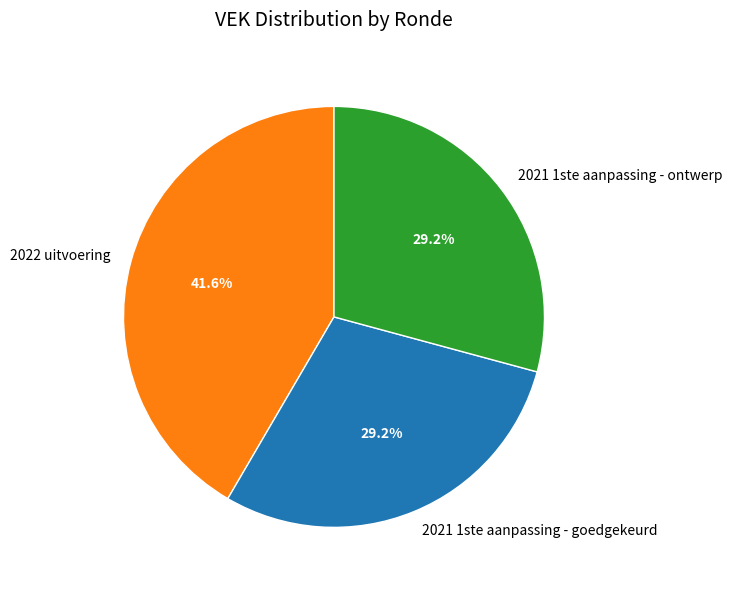

What percentage is NOT represented by 2021 1ste aanpassing - ontwerp?

70.8%